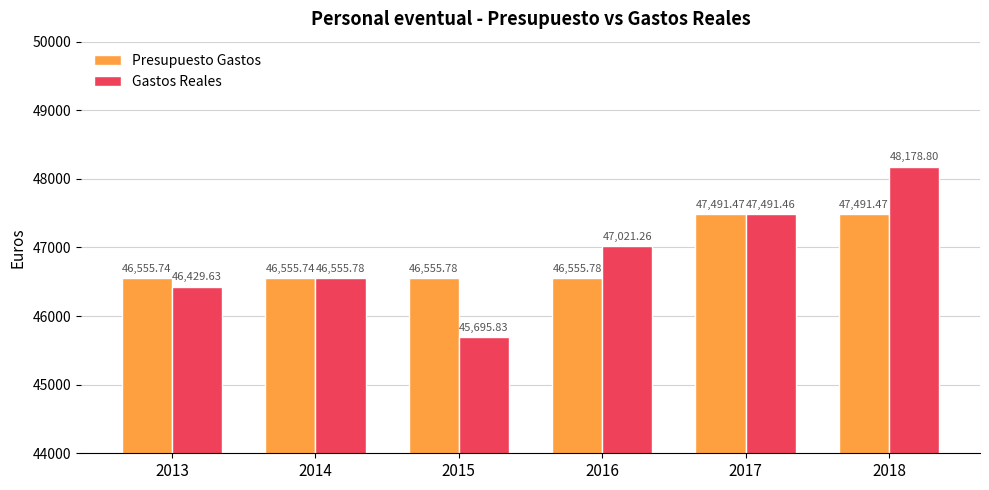

Rank the series by their average value, from highest to lowest.

Gastos Reales, Presupuesto Gastos